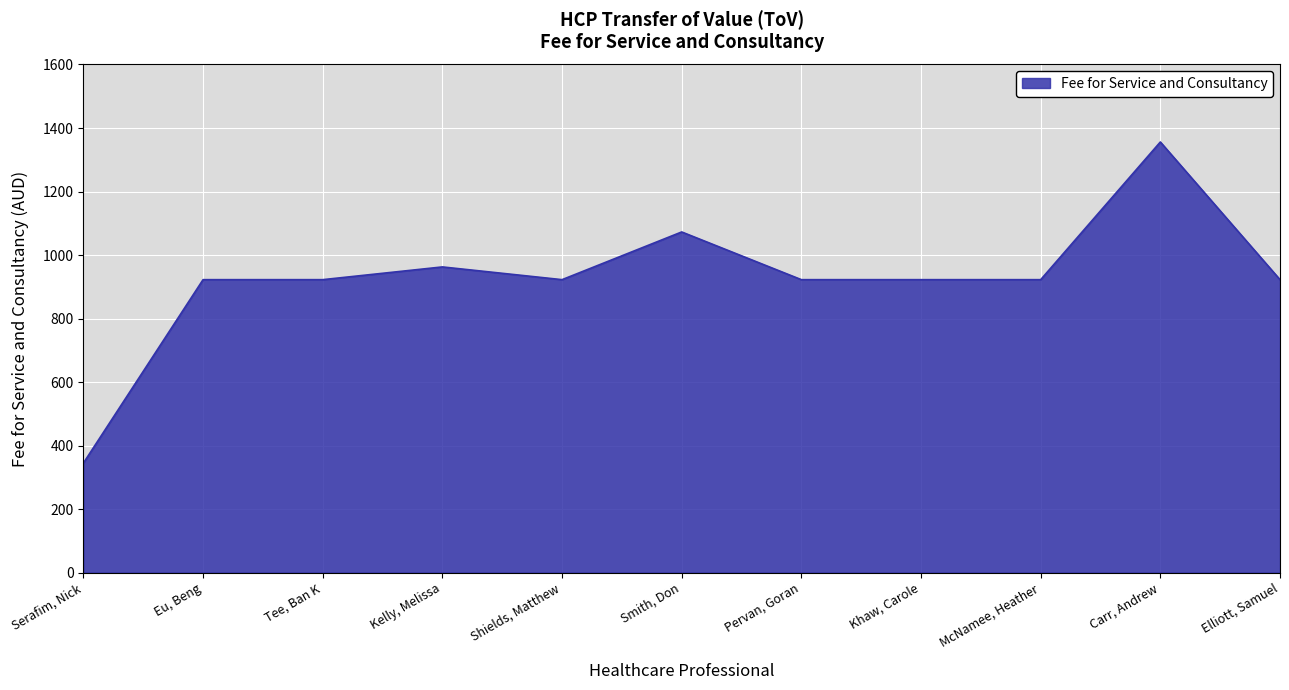

What value does the data have at Pervan, Goran?

922.5